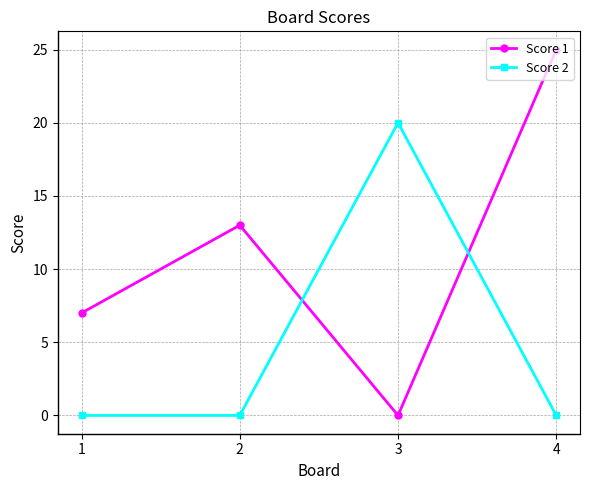

True or false: Score 2 and Score 1 intersect in this chart.

True